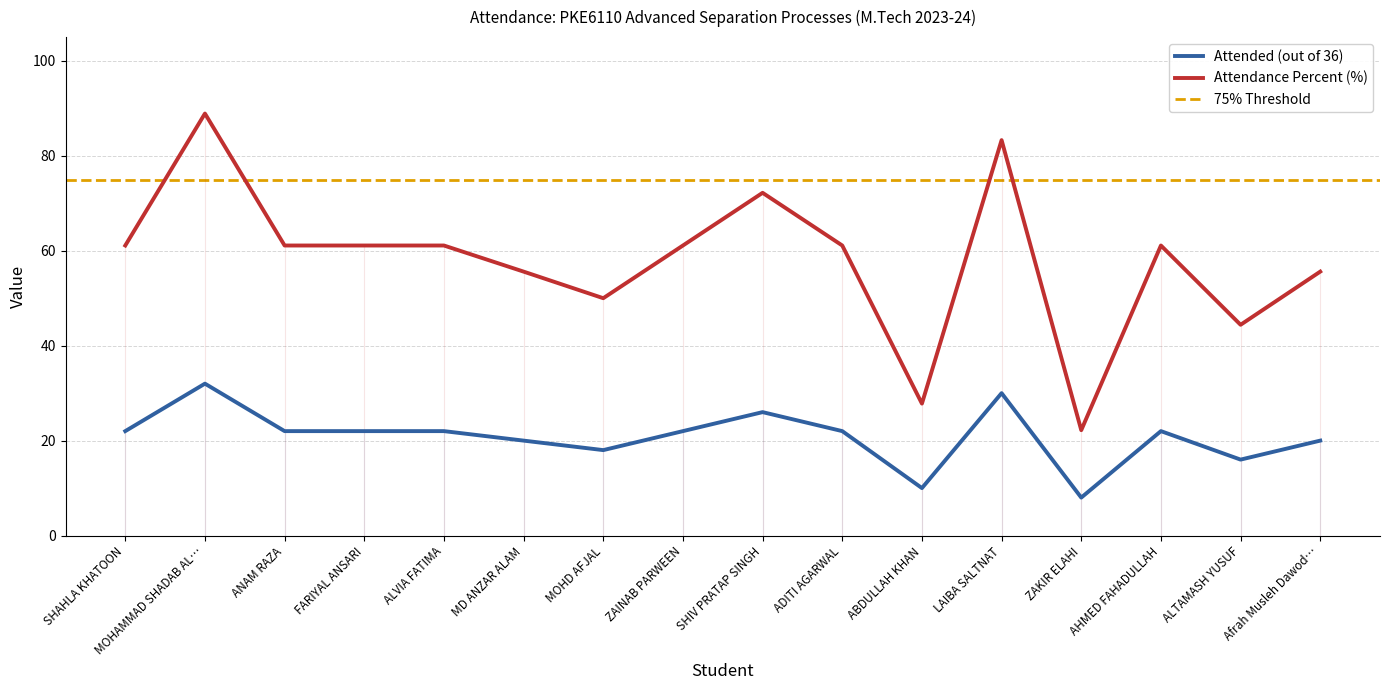

At which label is Percent closest to 55?

MD ANZAR ALAM